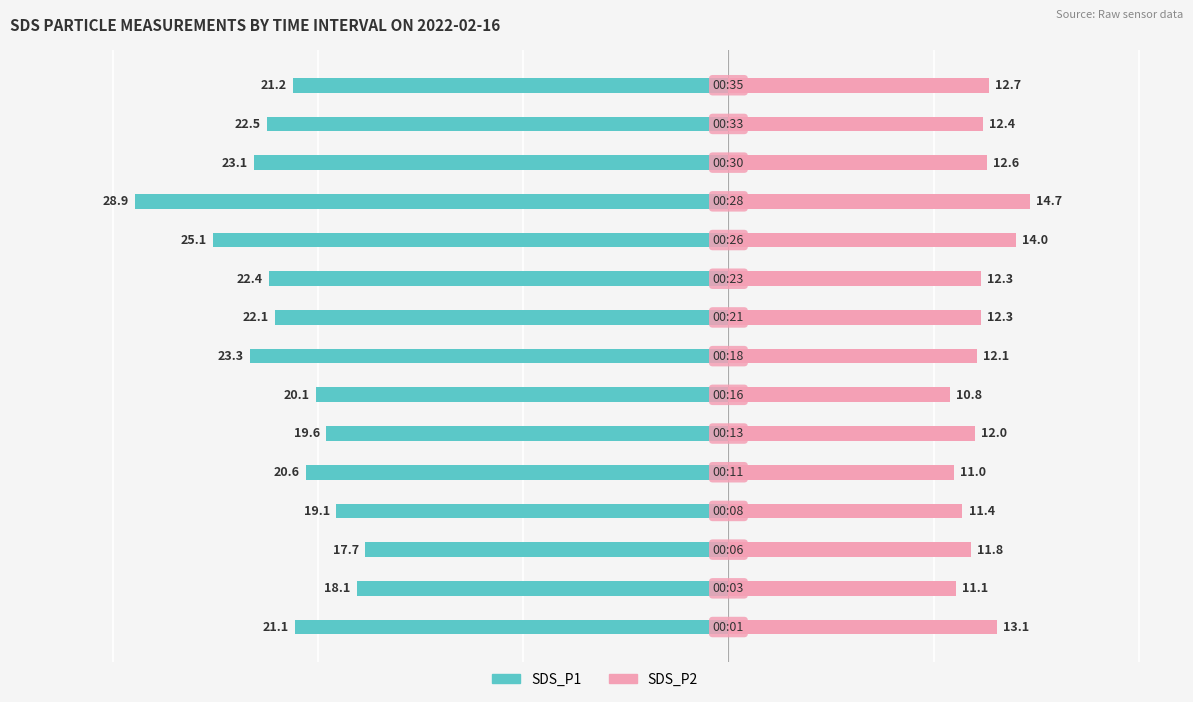

At which label does SDS_P1 first exceed -21?

1